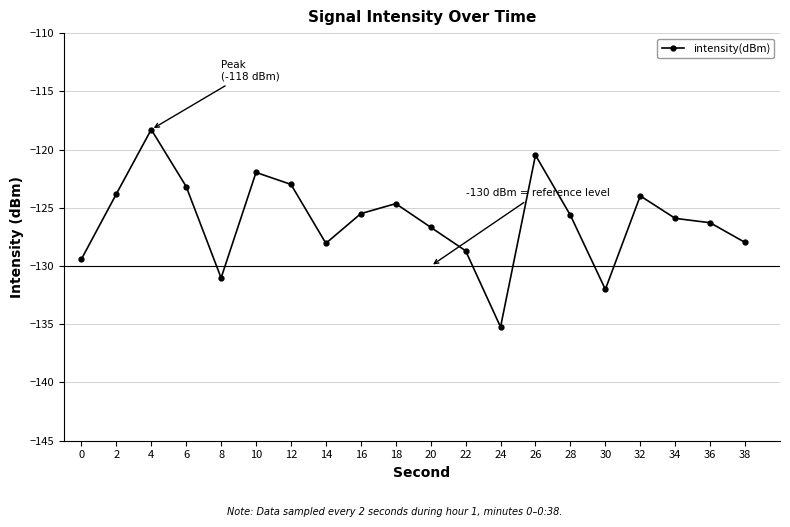

Reading left to right, extract all data points from this chart.

0=-129.4	2=-123.8	4=-118.3	6=-123.2	8=-131.0	10=-122.0	12=-123.0	14=-128.0	16=-125.5	18=-124.6	20=-126.7	22=-128.7	24=-135.2	26=-120.5	28=-125.6	30=-132.0	32=-124.0	34=-125.9	36=-126.3	38=-128.0